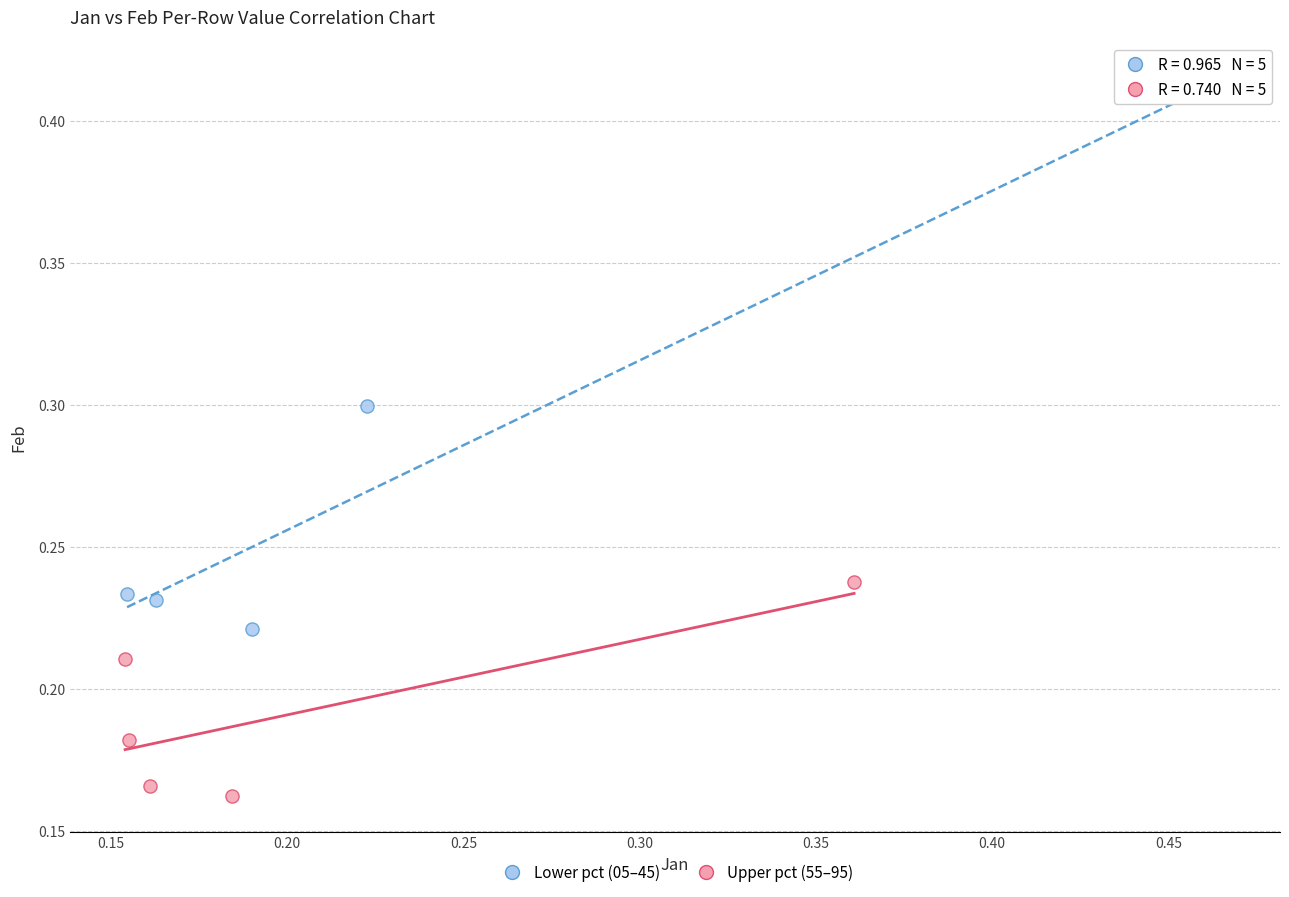

Which series has the largest Y range (max minus min)?

Lower pct (05–45)